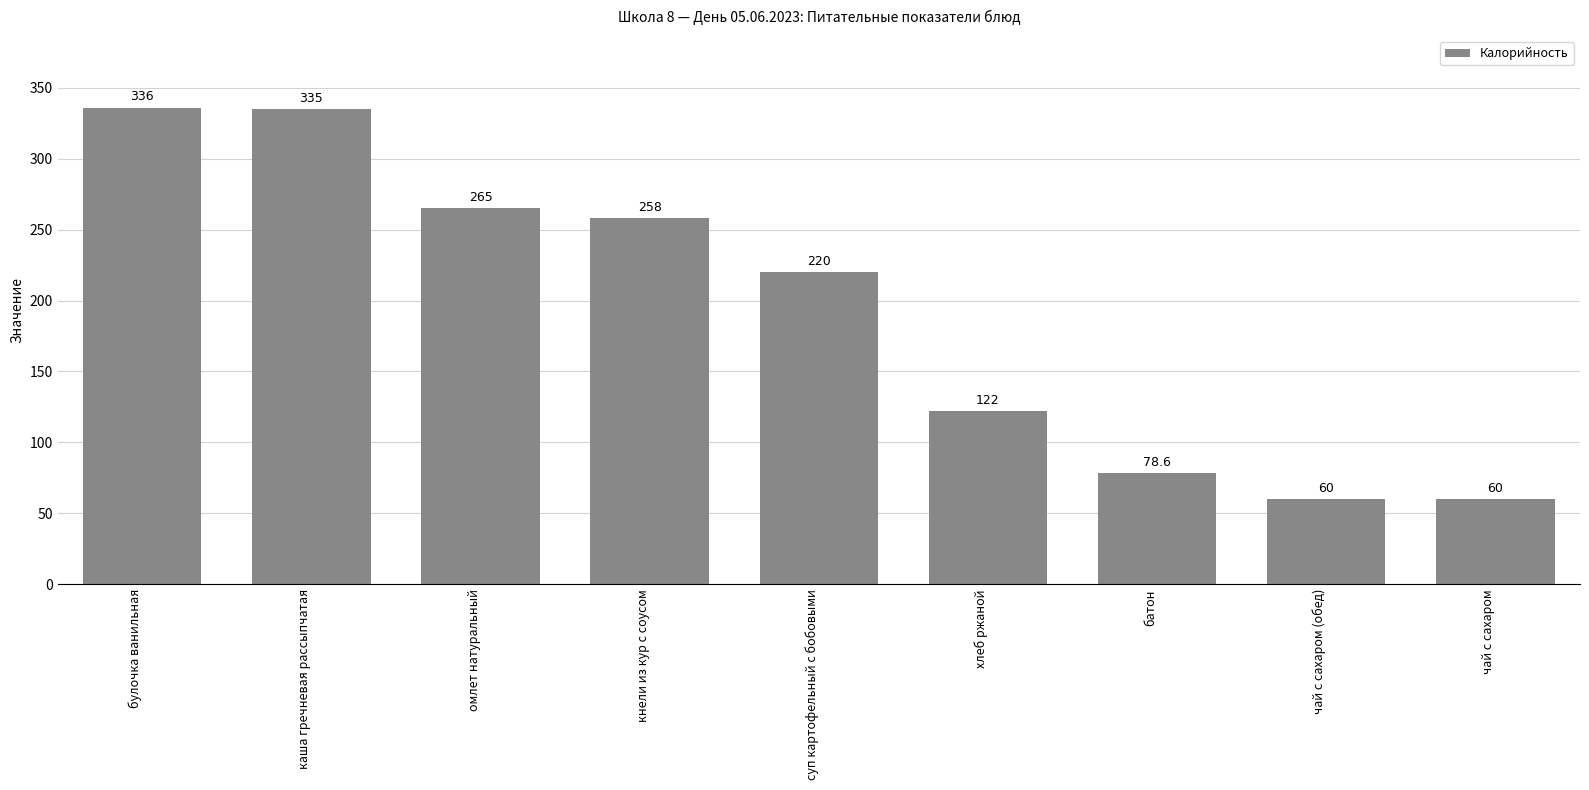

What is the change in value from булочка ванильная to кнели из кур с соусом?

-78.0